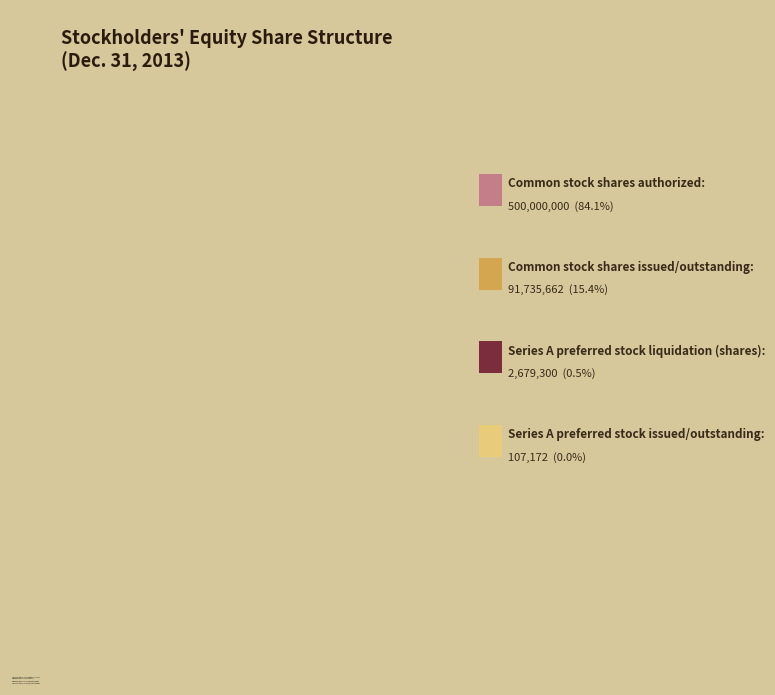

Approximately how many times larger is the value at Common stock shares authorized compared to Series A preferred stock issued/outstanding?

4665.4